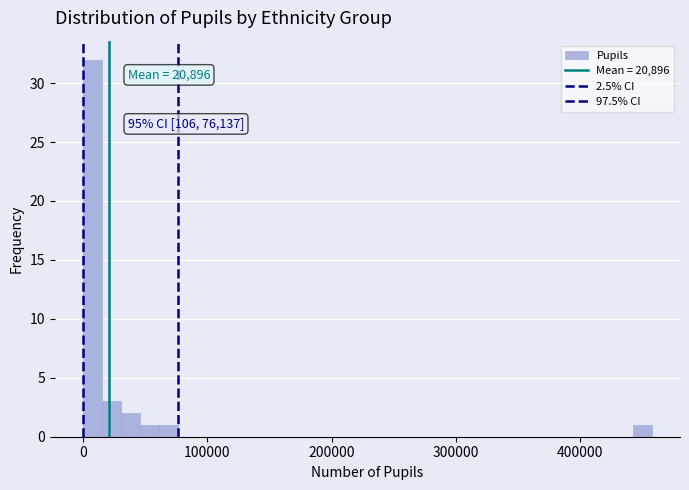

Read against the x-axis, roughly where is the centre of the tallest bar?

10000